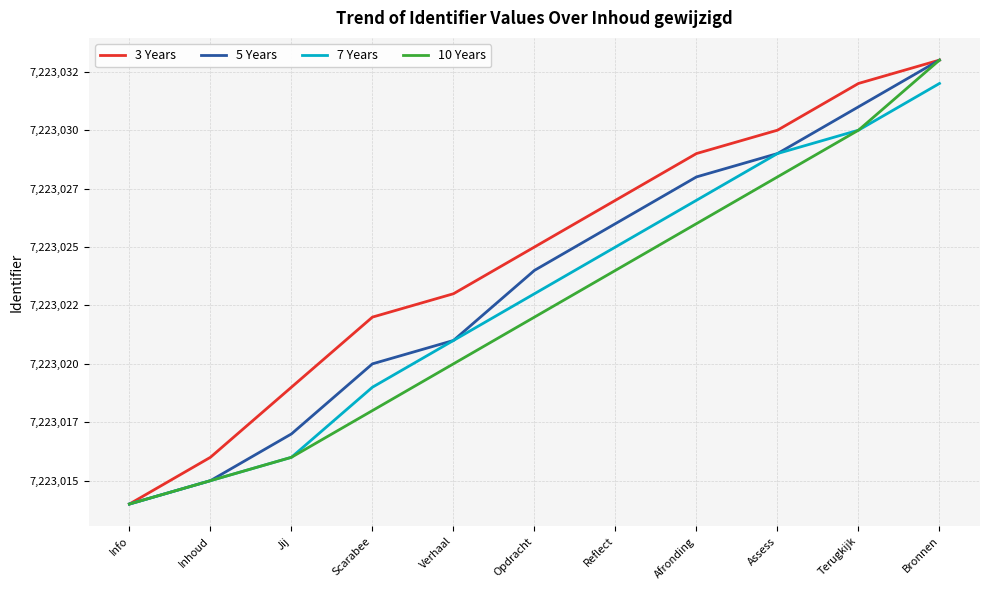

What is the difference between the maximum and minimum values in the 7 Years series?

18